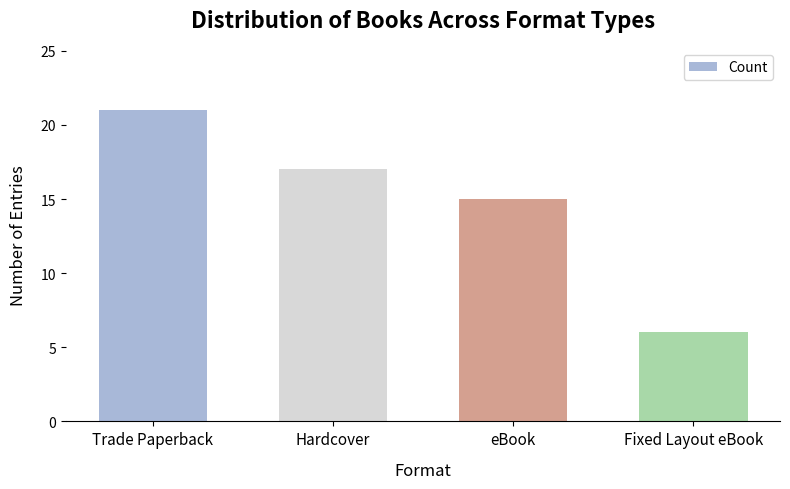

Between Hardcover and Trade Paperback, which is larger?

Trade Paperback